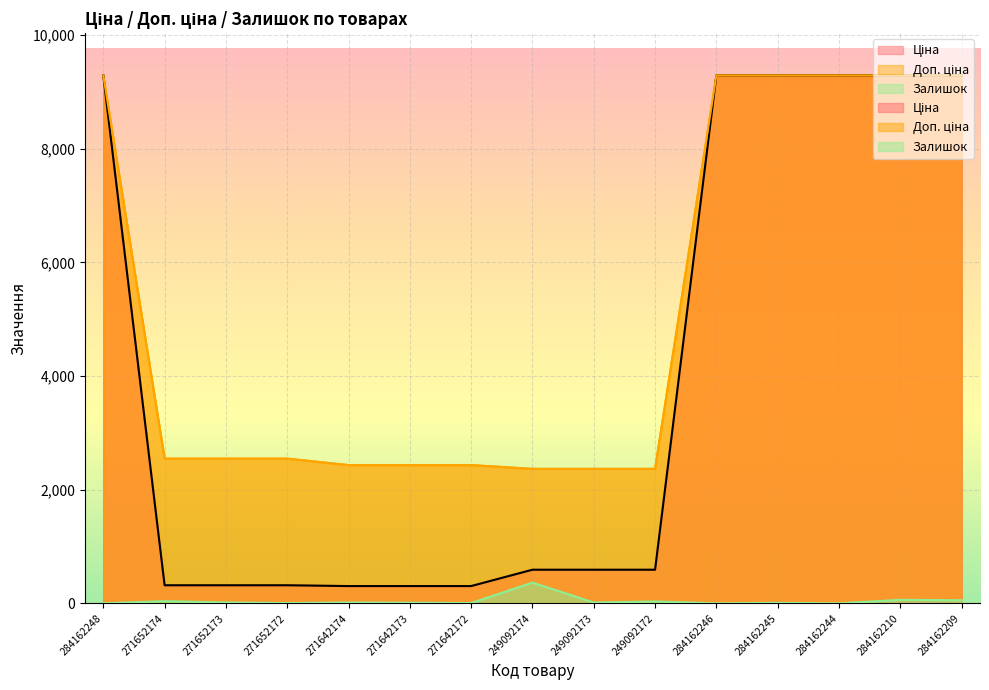

Is it true that Ціна equals 280.5 at 249092174?

False